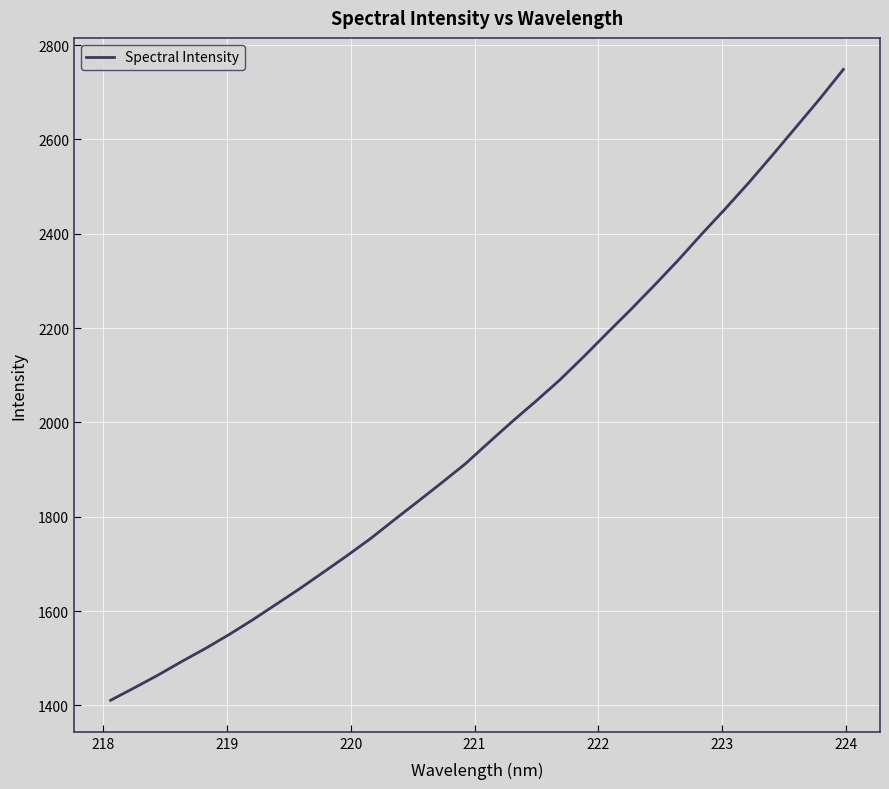

What is the maximum value shown in the chart?

2748.3